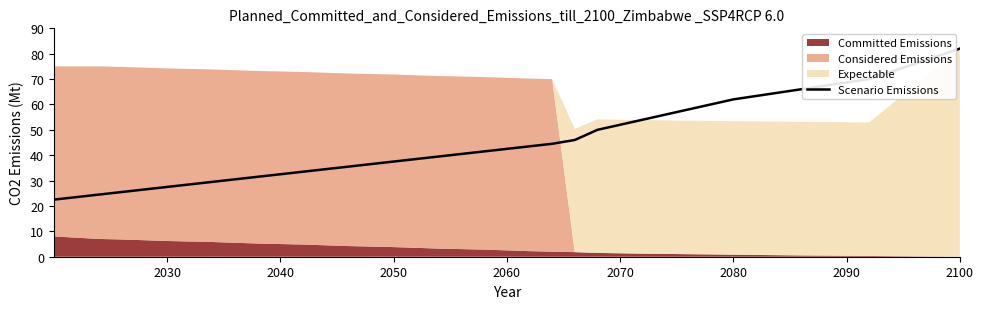

What is the difference between the maximum and minimum values?

59.5